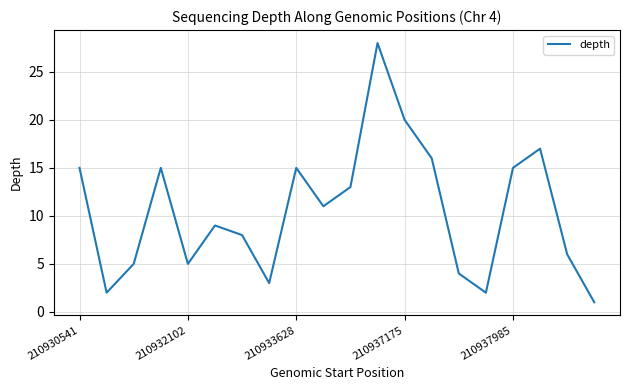

What is the maximum value shown in the chart?

28